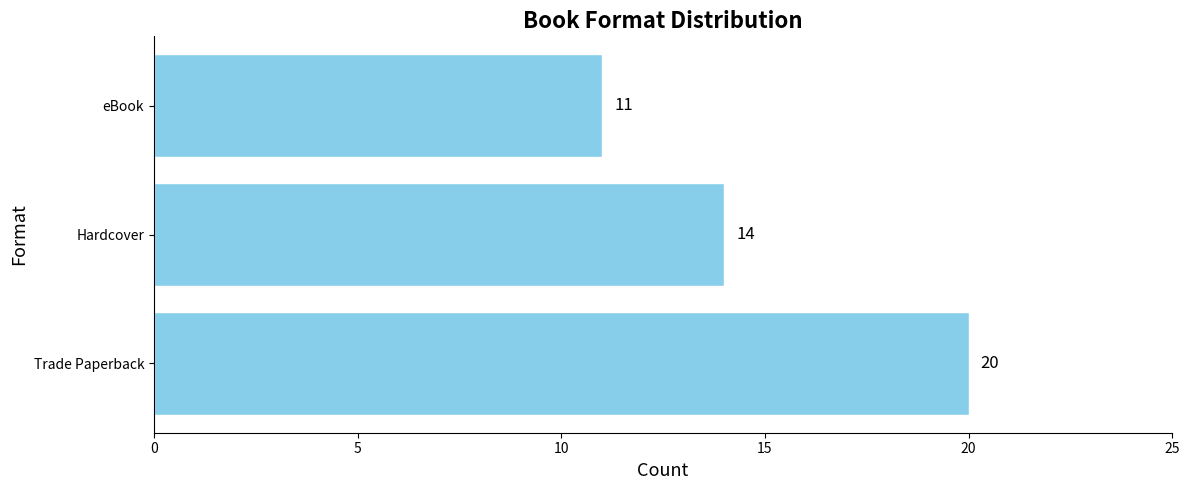

What is the sum of all values?

45